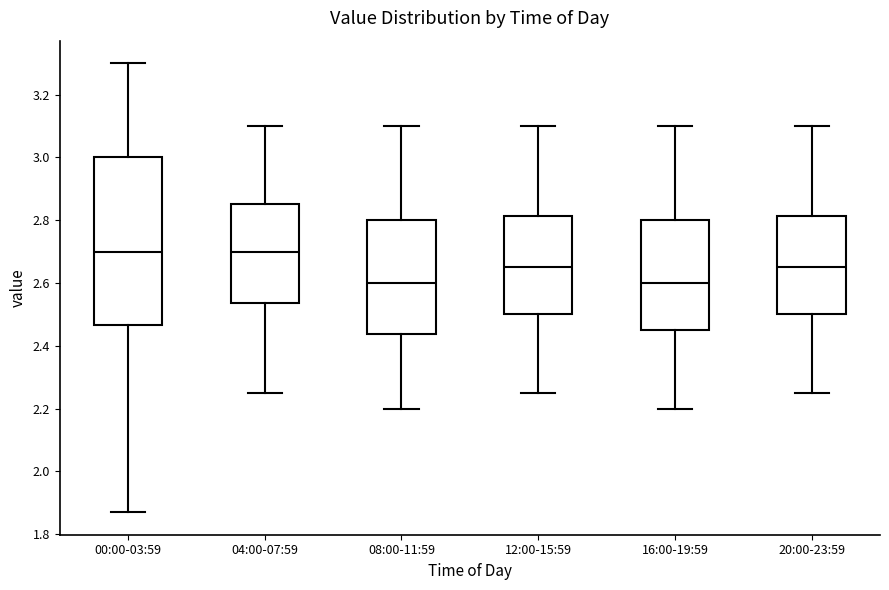

Comparing the boxes themselves (not the whiskers), which one is the tallest?

00:00-03:59